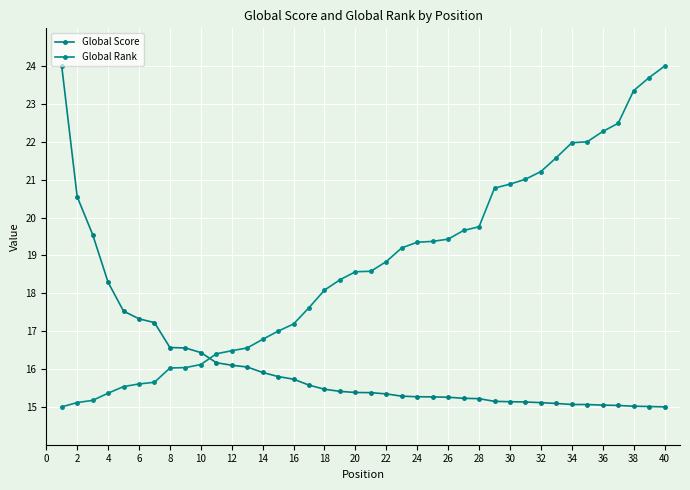

Count the number of data series in this chart.

2